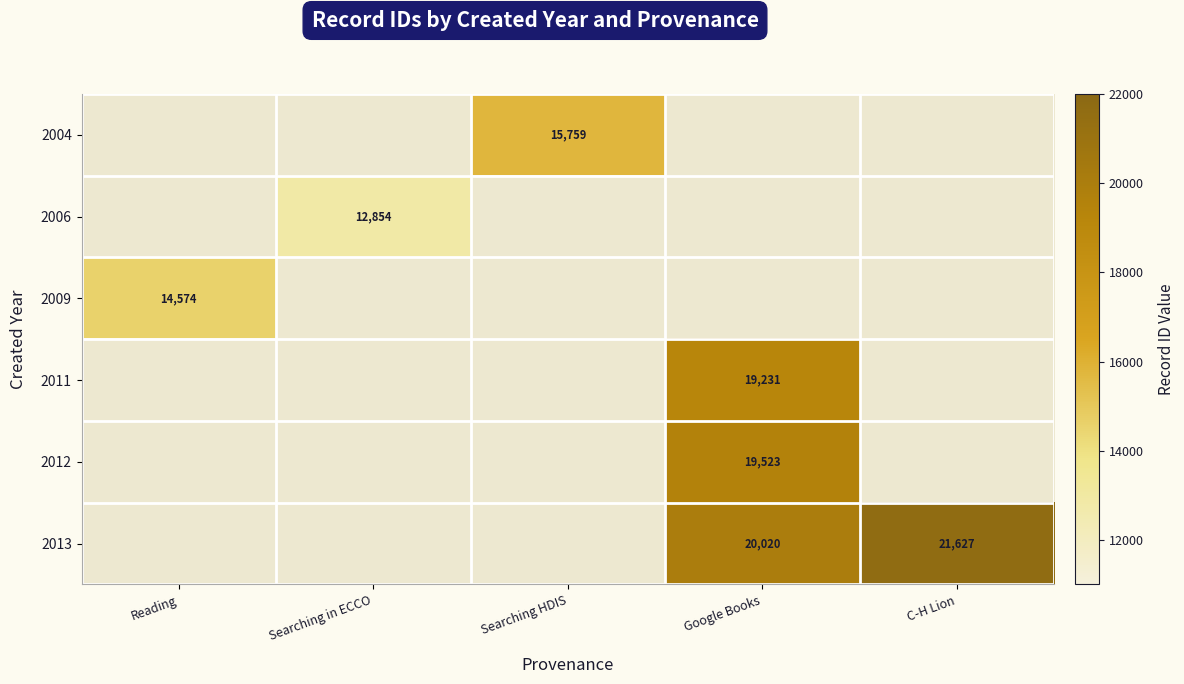

True or false: 2006 has a value of 12854 at Searching in ECCO.

True